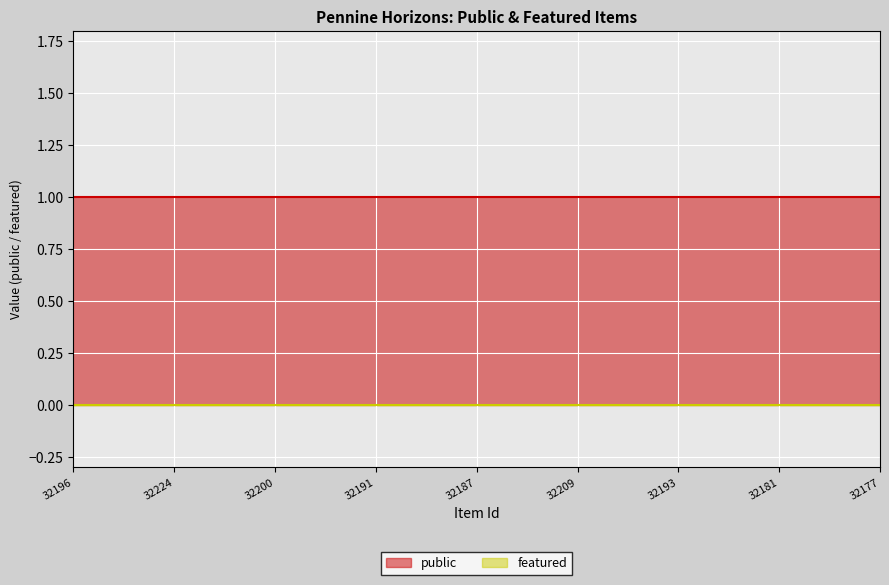

What is the value of the public point at the 25th from the left?

1